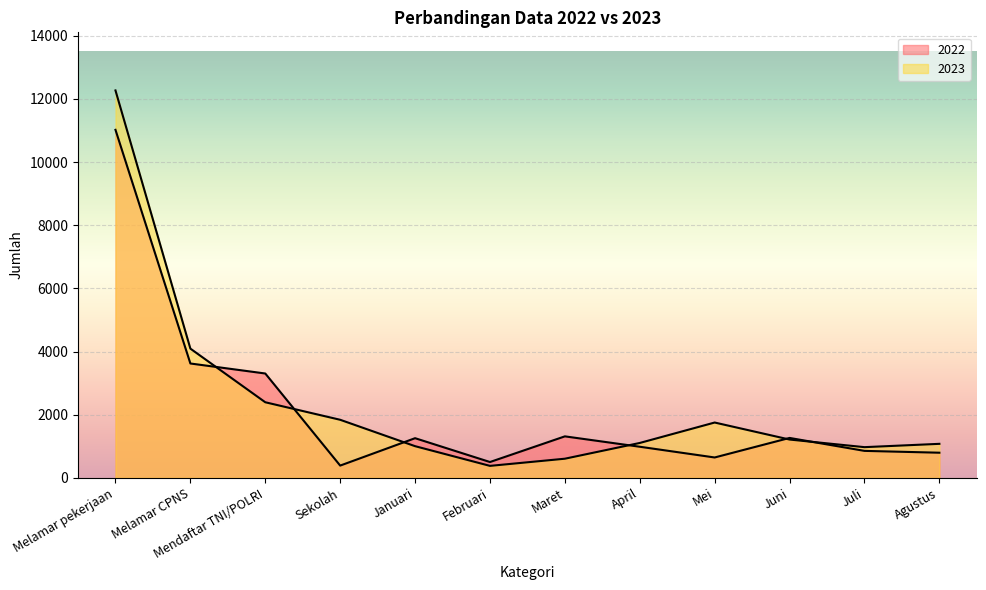

At Mei, list the series in order from largest to smallest.

2023, 2022